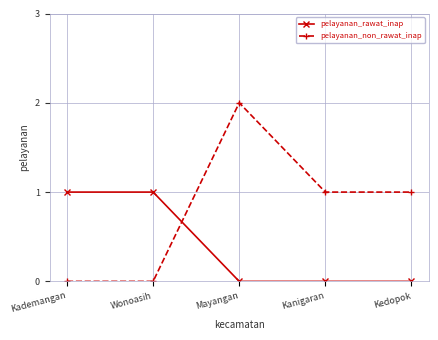

What is the sum of all pelayanan_rawat_inap values?

2